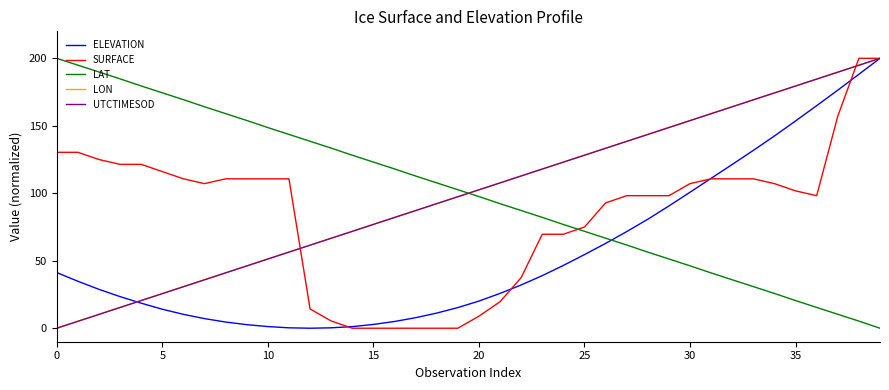

Which series ends up on top after the final intersection of LAT and SURFACE?

SURFACE